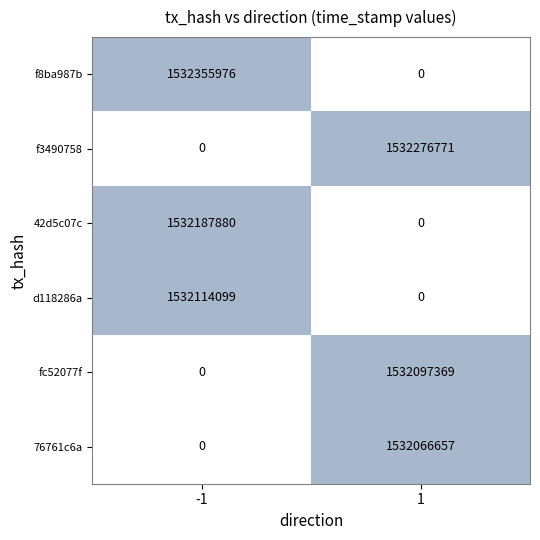

What is the difference between the highest and lowest values at -1?

1532355976